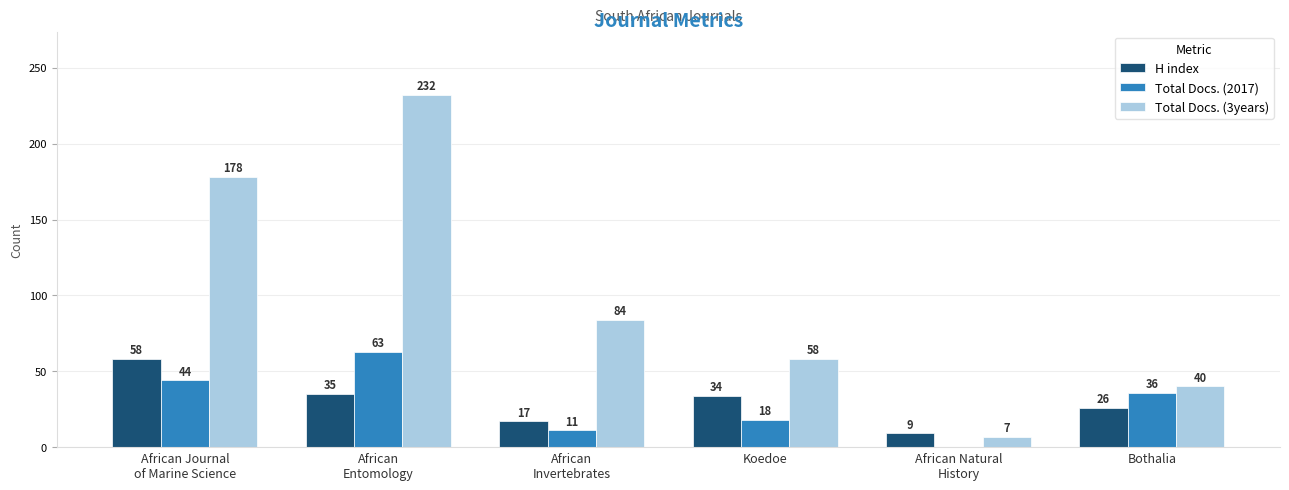

Reading left to right, extract all data points from this chart.

H index: African Journal
of Marine Science=58	African
Entomology=35	African
Invertebrates=17	Koedoe=34	African Natural
History=9	Bothalia=26
Total Docs. (2017): African Journal
of Marine Science=44	African
Entomology=63	African
Invertebrates=11	Koedoe=18	African Natural
History=0	Bothalia=36
Total Docs. (3years): African Journal
of Marine Science=178	African
Entomology=232	African
Invertebrates=84	Koedoe=58	African Natural
History=7	Bothalia=40